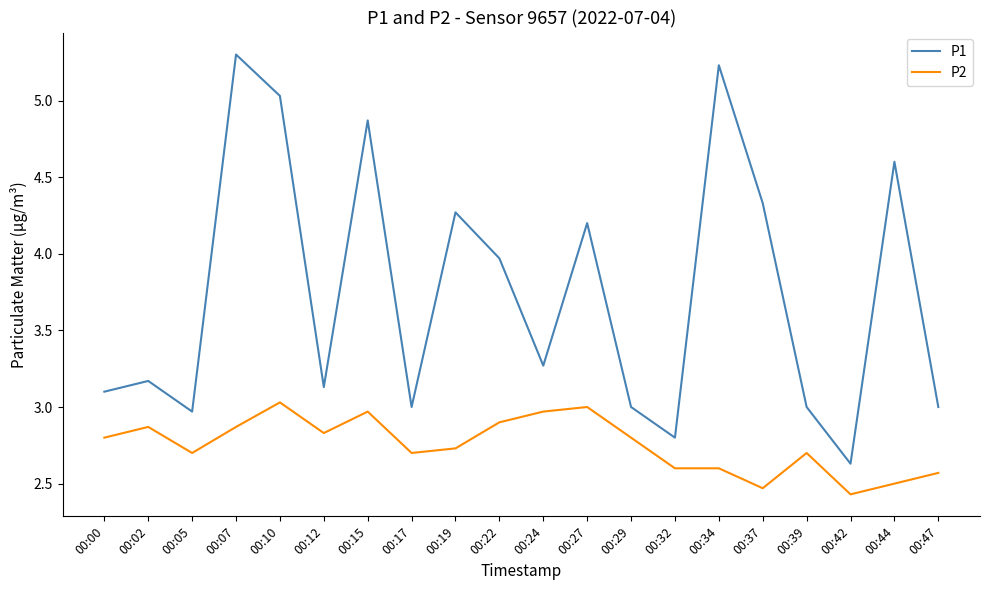

Is this an area chart (filled region under the line)?

No